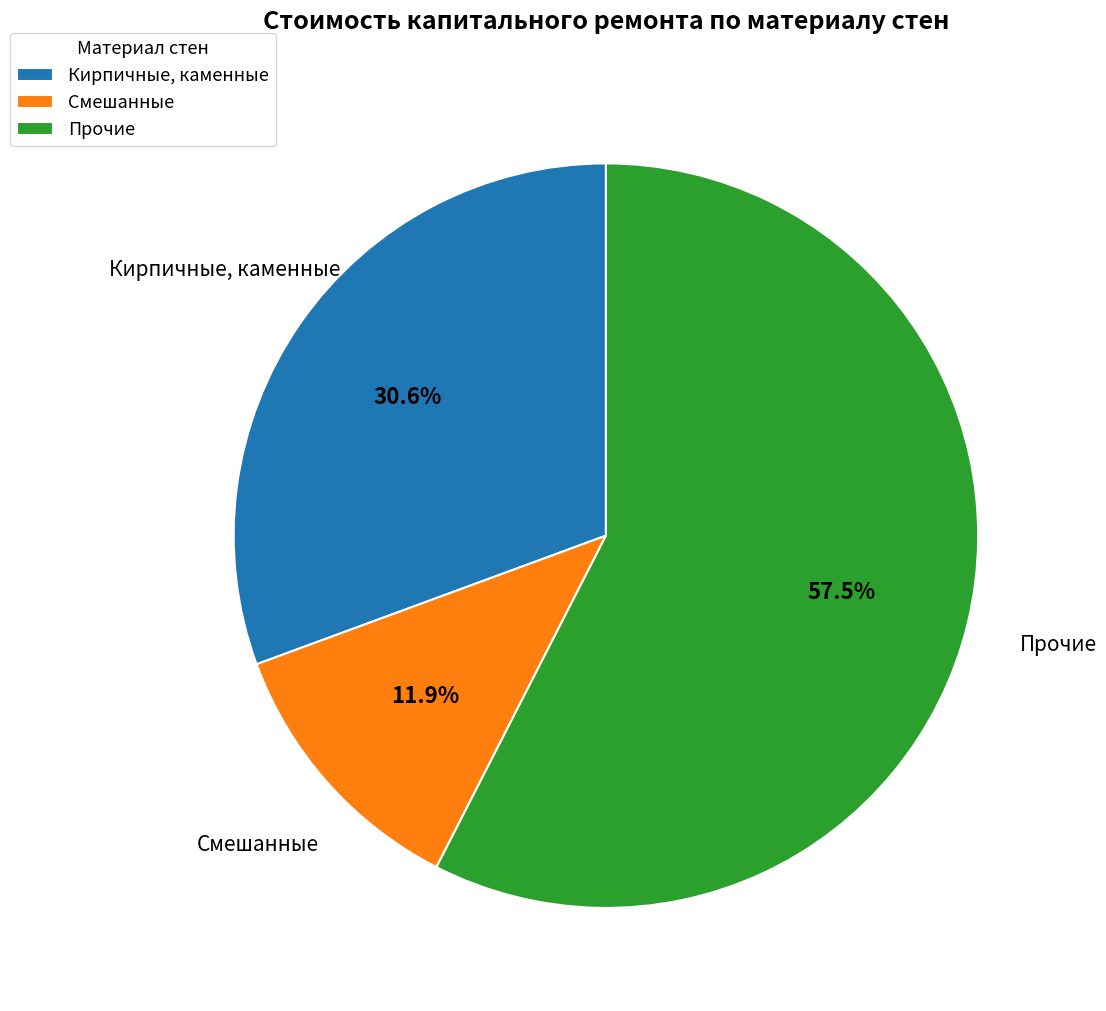

How many segments does this pie chart have?

3